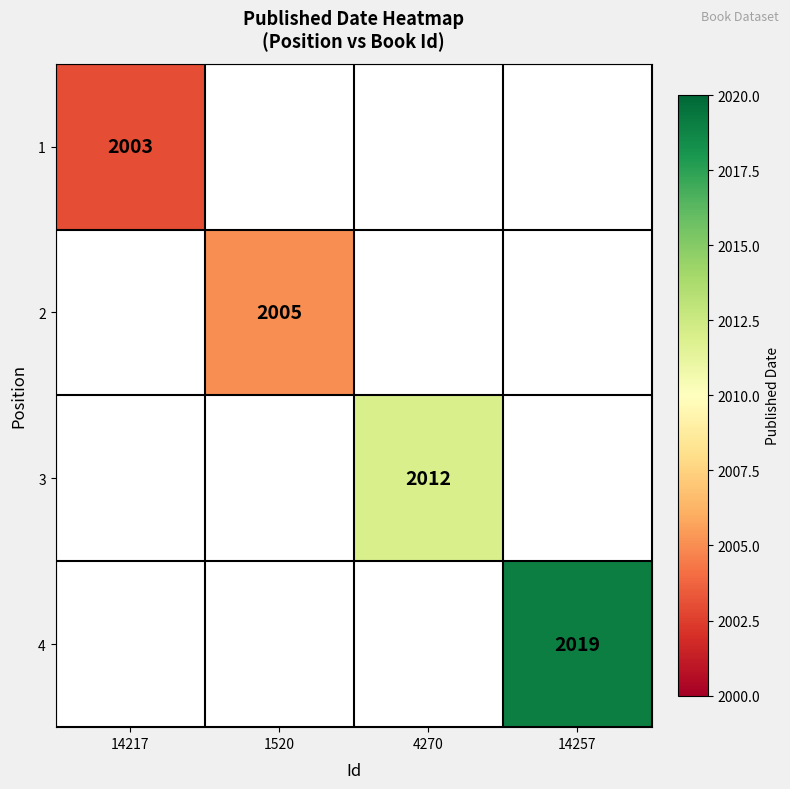

At which category does the chart reach its peak across all series?

14257